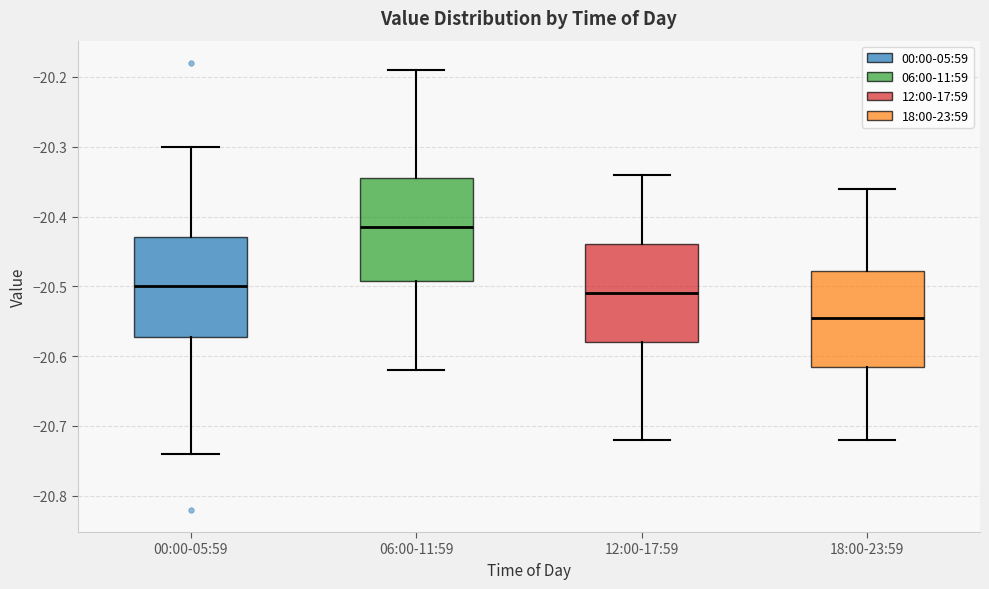

Reading left to right, transcribe this box plot: for each box, give where its median line is, the range the box spans, and where its two whiskers end, as read against the y-axis. The values are not printed on the chart, so give them approximately, as read against the axis.

00:00-05:59: median -20.50, box -20.57 to -20.43, whiskers -20.74 to -20.30
06:00-11:59: median -20.41, box -20.49 to -20.34, whiskers -20.62 to -20.19
12:00-17:59: median -20.51, box -20.58 to -20.44, whiskers -20.72 to -20.34
18:00-23:59: median -20.54, box -20.61 to -20.48, whiskers -20.72 to -20.36